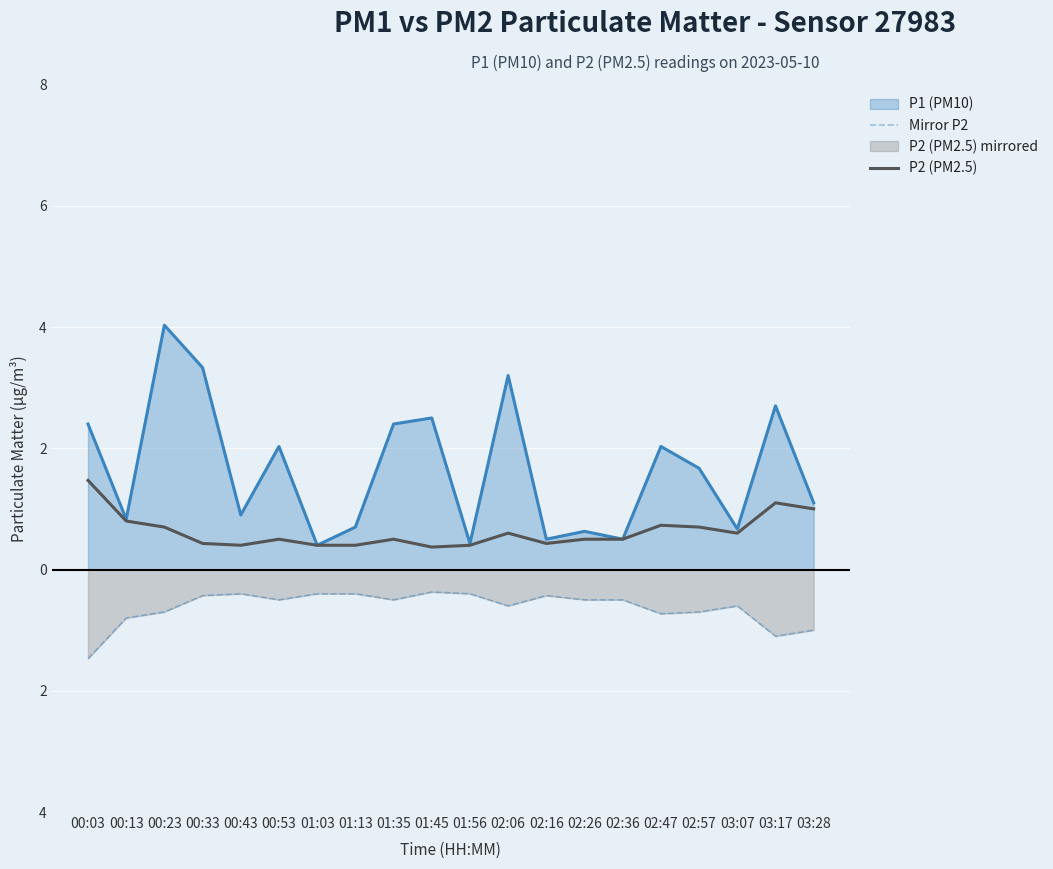

Read the P2 (PM2.5) value at 03:07.

0.6